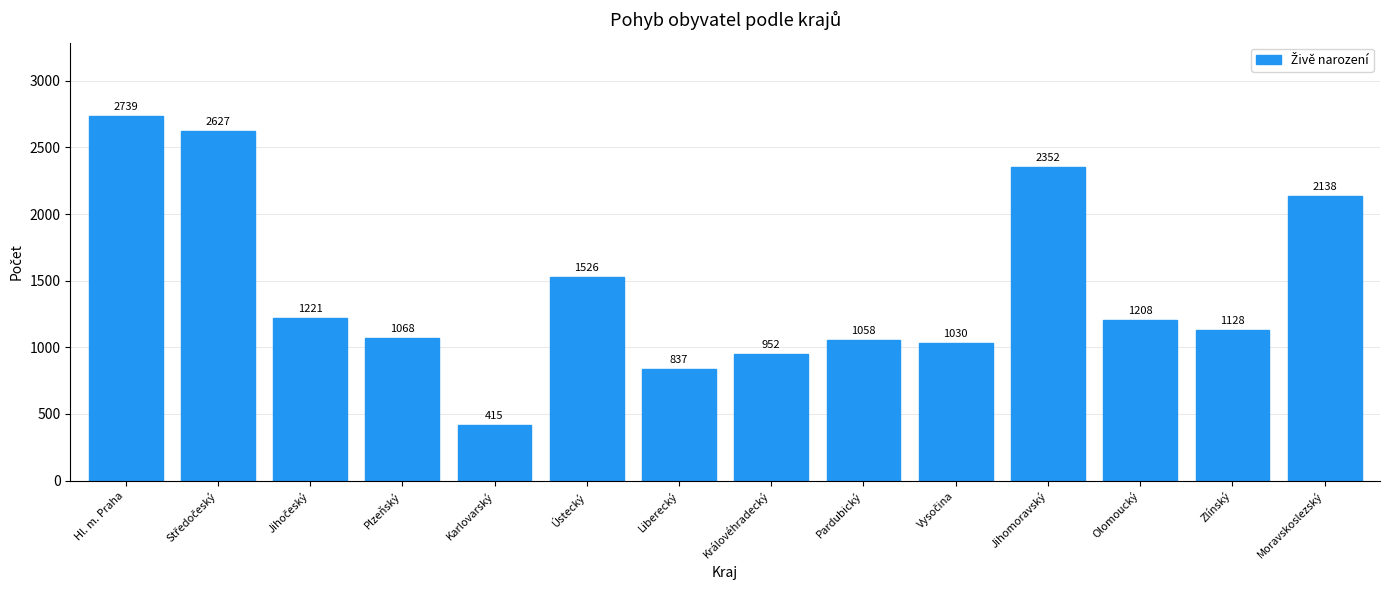

Reading left to right, transcribe all the data shown in this chart.

2739	2627	1221	1068	415	1526	837	952	1058	1030	2352	1208	1128	2138